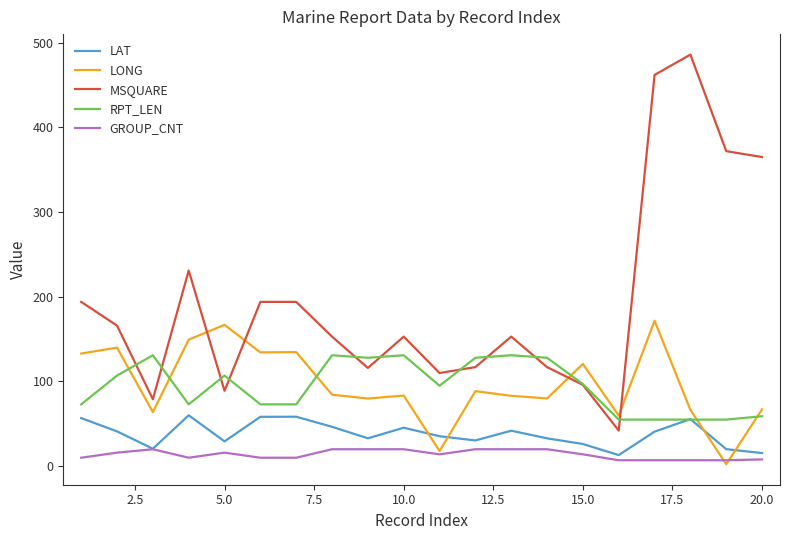

Which series has the largest total across all categories?

MSQUARE